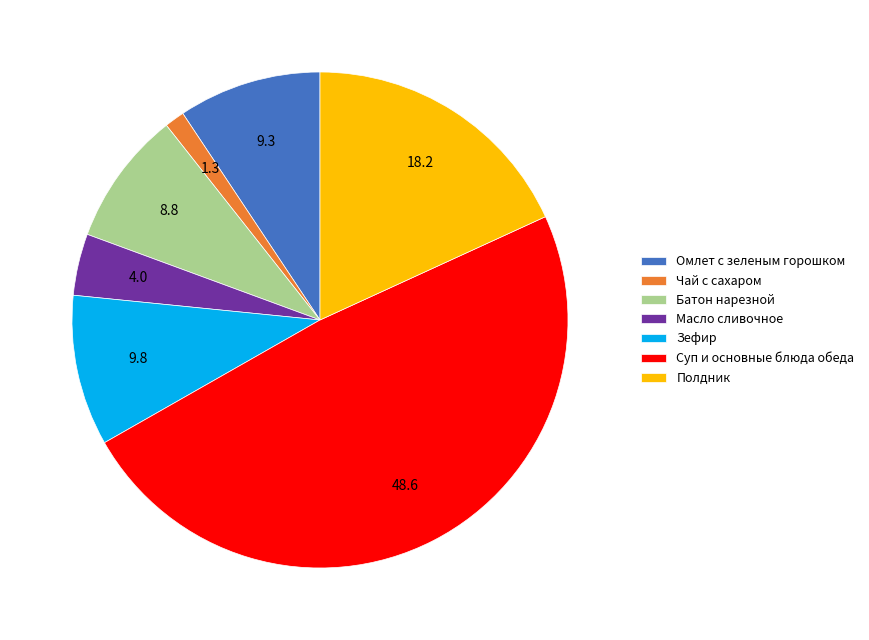

Do Батон нарезной and Зефир together represent more than half of the pie?

No